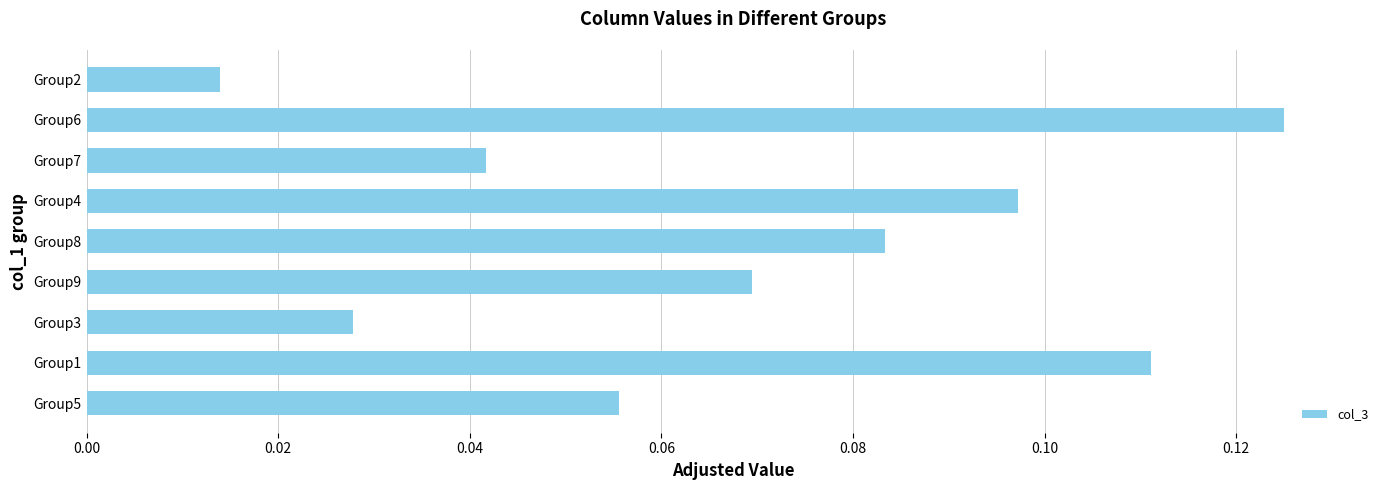

Where is the data nearest to the value 0?

Group2